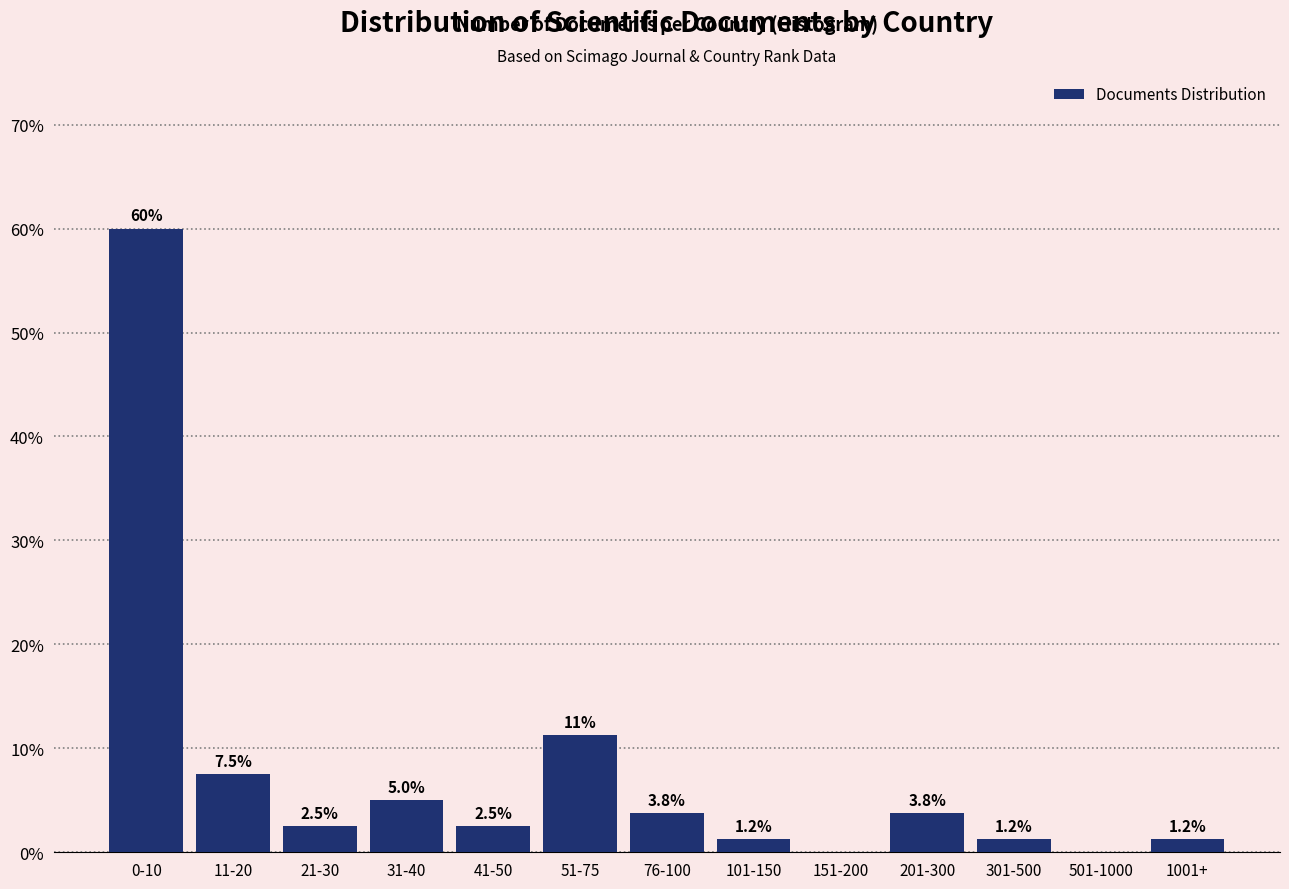

Where is the data nearest to the value 30?

51-75